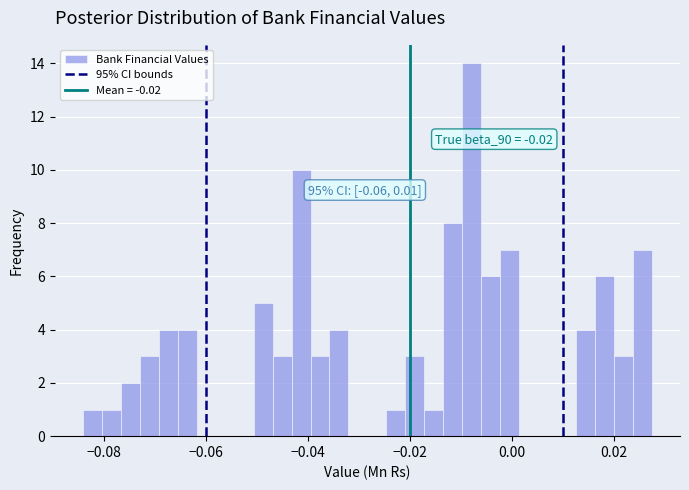

Read against the x-axis, roughly where is the centre of the tallest bar?

-0.008